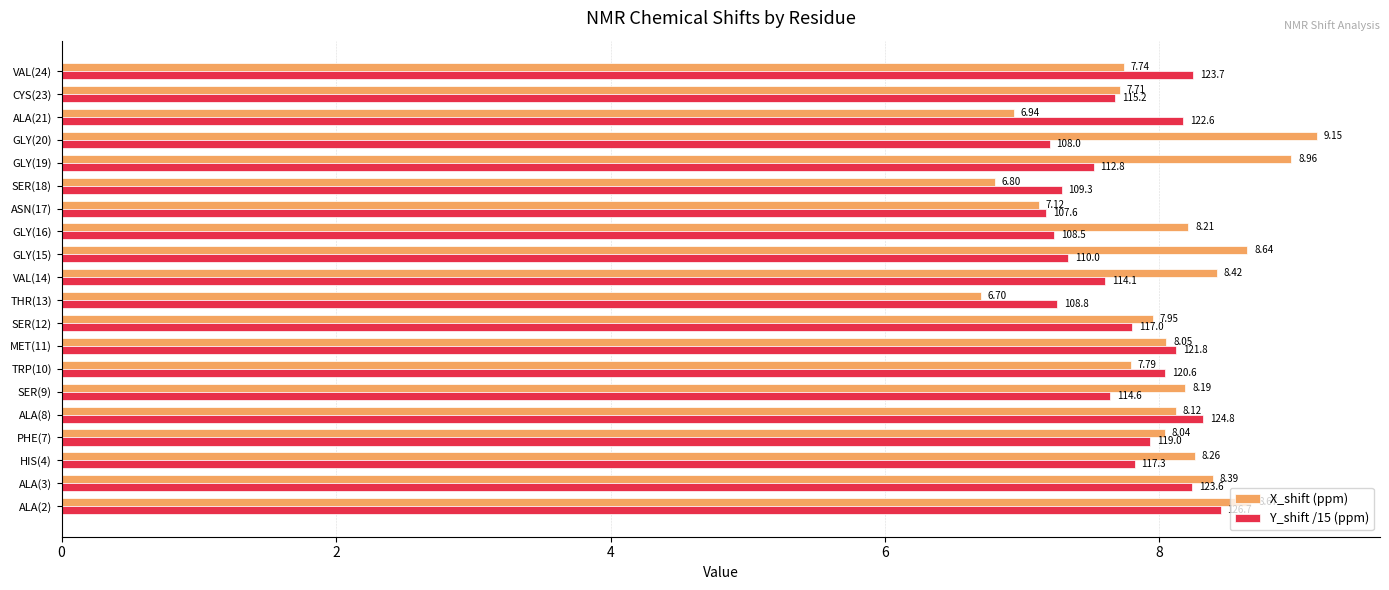

Rank the series by their average value, from lowest to highest.

Y_shift /15 (ppm), X_shift (ppm)